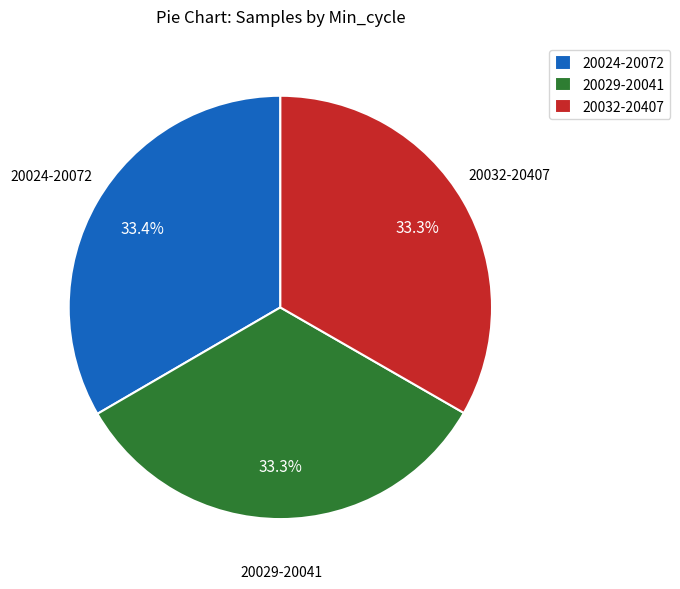

Combined, what portion of the pie is 20024-20072 and 20029-20041?

66.7%